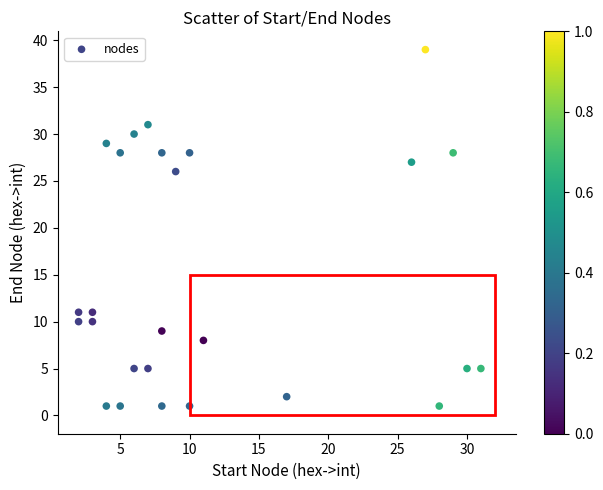

What is the range of X values (max minus min)?

29